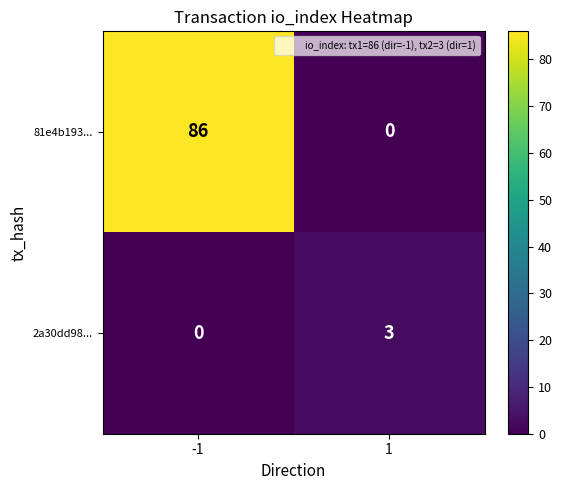

What is the difference between the 81e4b193... values at 1 and -1?

86